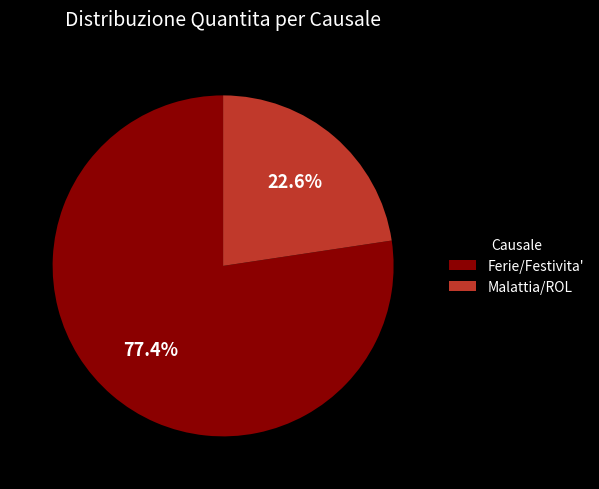

To the nearest percent, what is the difference between the largest and smallest slice percentages?

55%